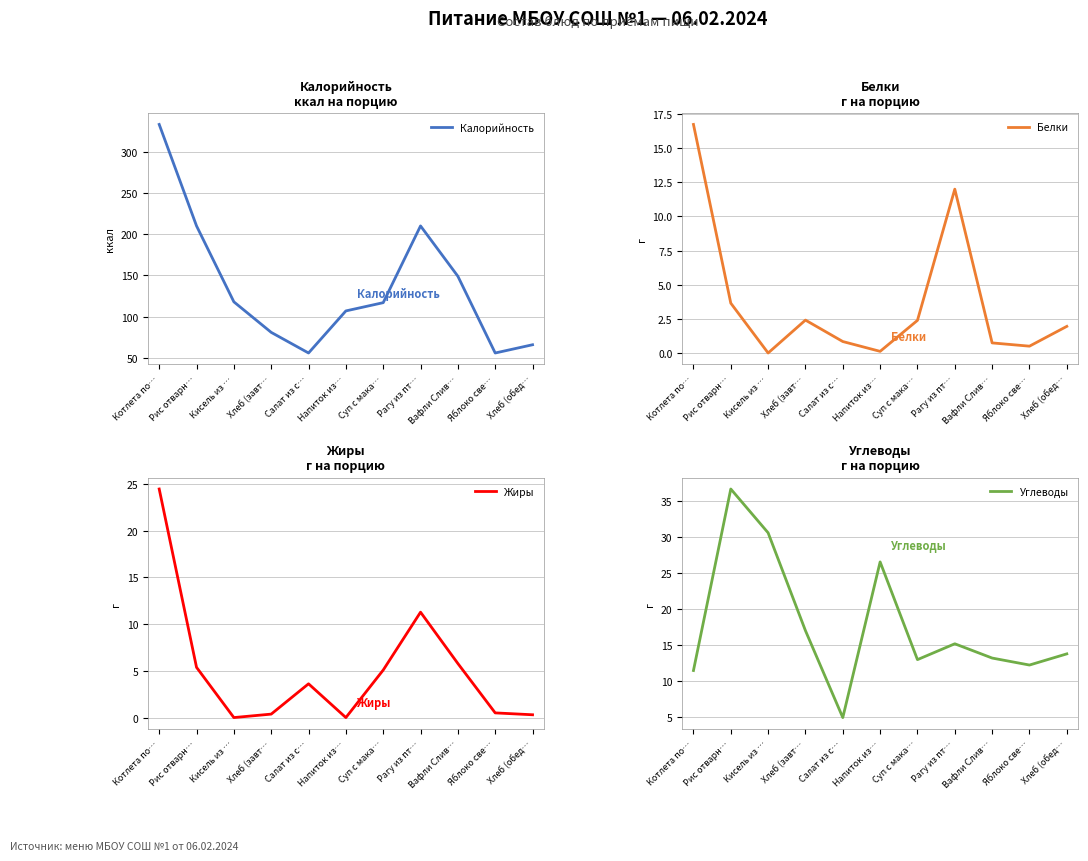

Between Суп с мака… and Рагу из пт…, which series saw the biggest shift?

Калорийность